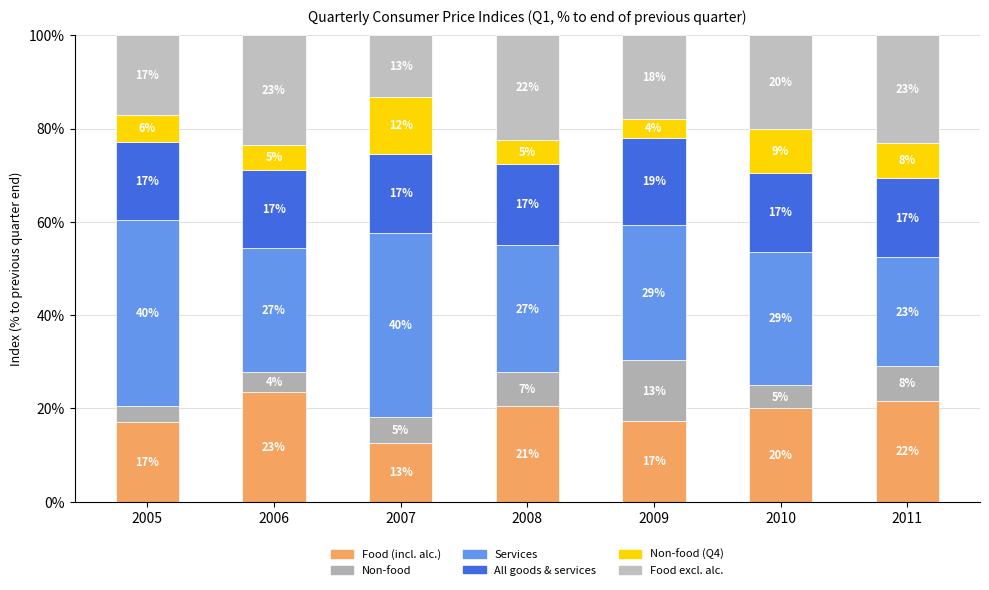

The value of All goods & services at 2010 is 27.8. True or false?

False